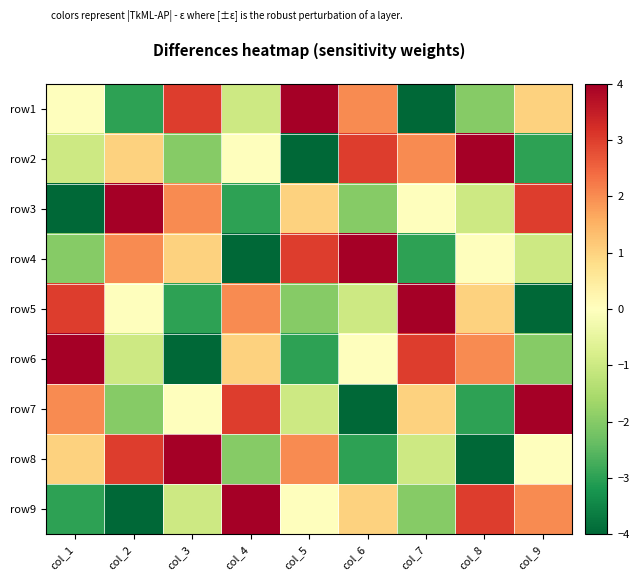

What is the maximum value shown in the chart?

4